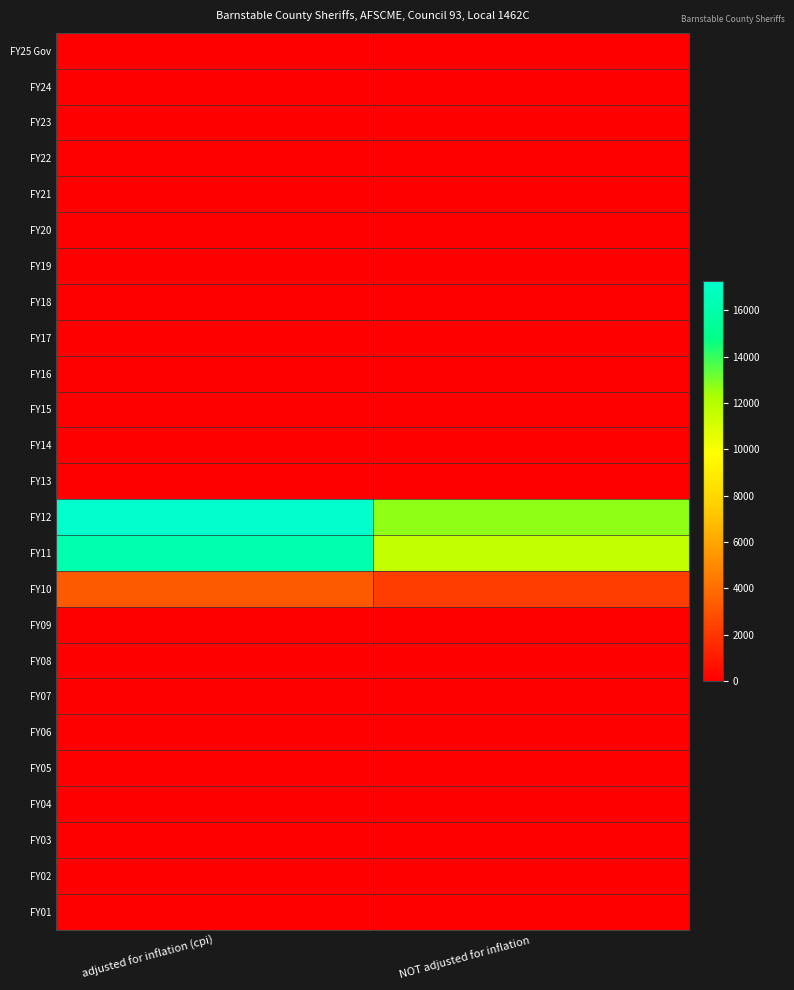

Which category has the highest value across all series?

adjusted for inflation (cpi)